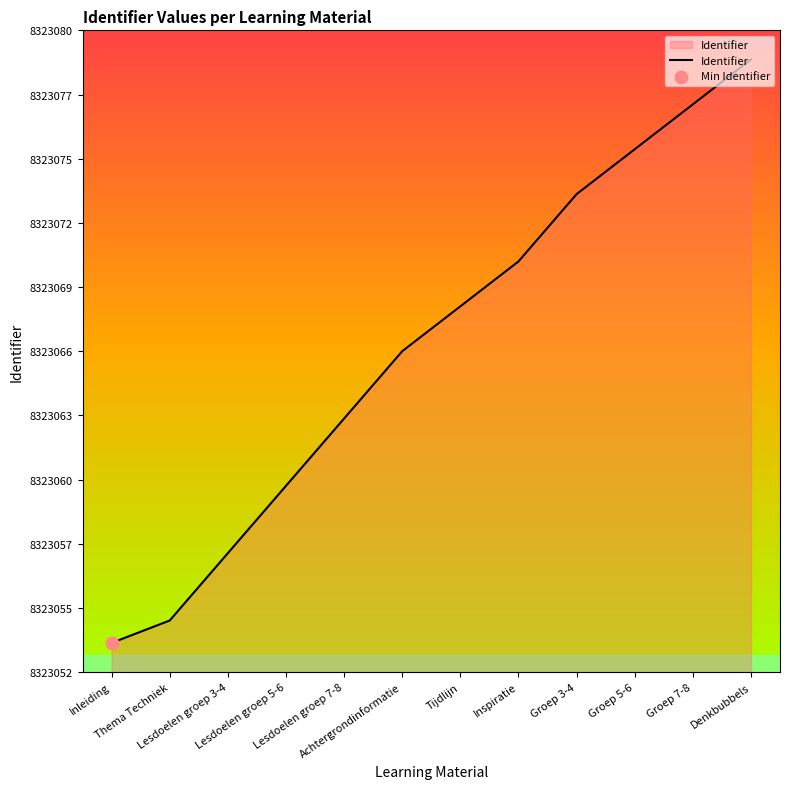

Approximately how many times larger is the value at Groep 5-6 compared to Tijdlijn?

1.0